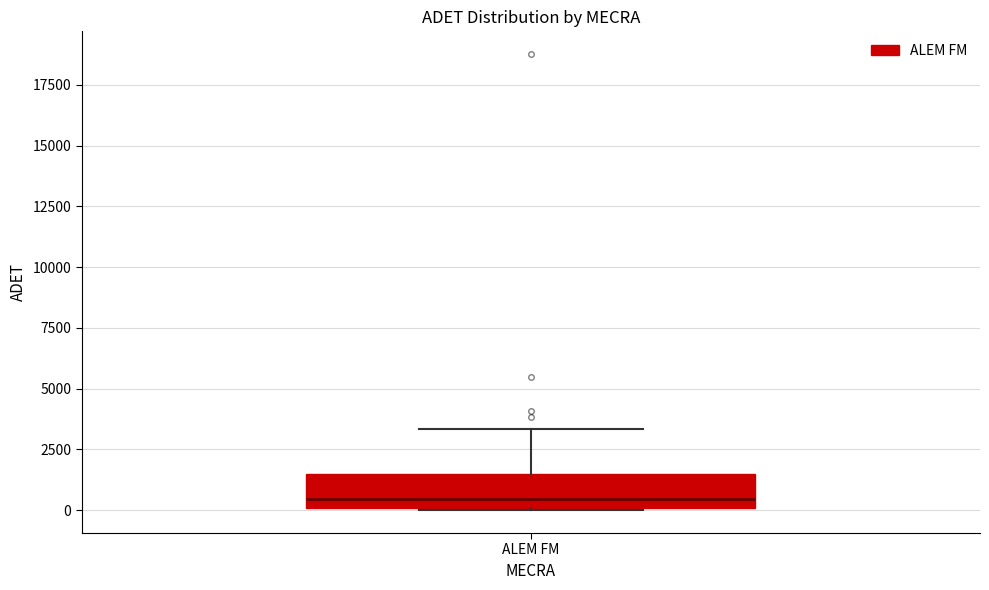

Where does the median line of the box for ALEM FM sit on the y-axis? The values are not printed on the chart, so give them approximately, as read against the axis.

500